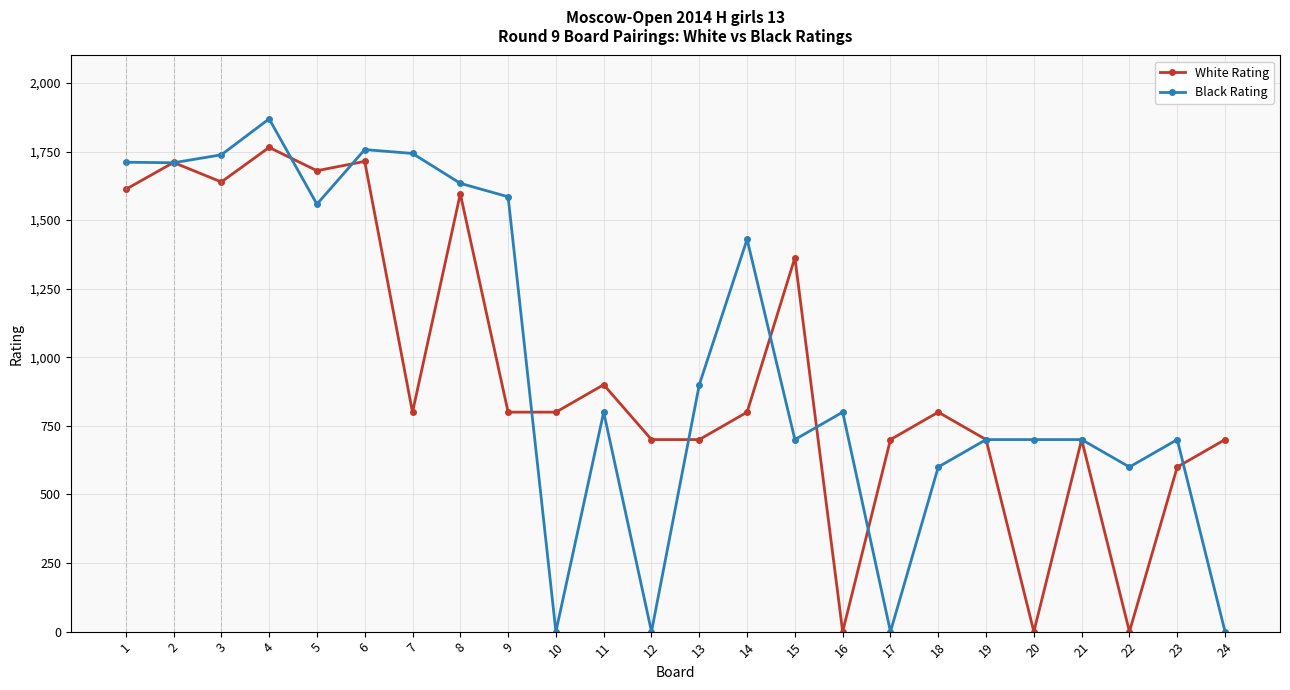

At how many categories does at least one series exceed 1419?

10